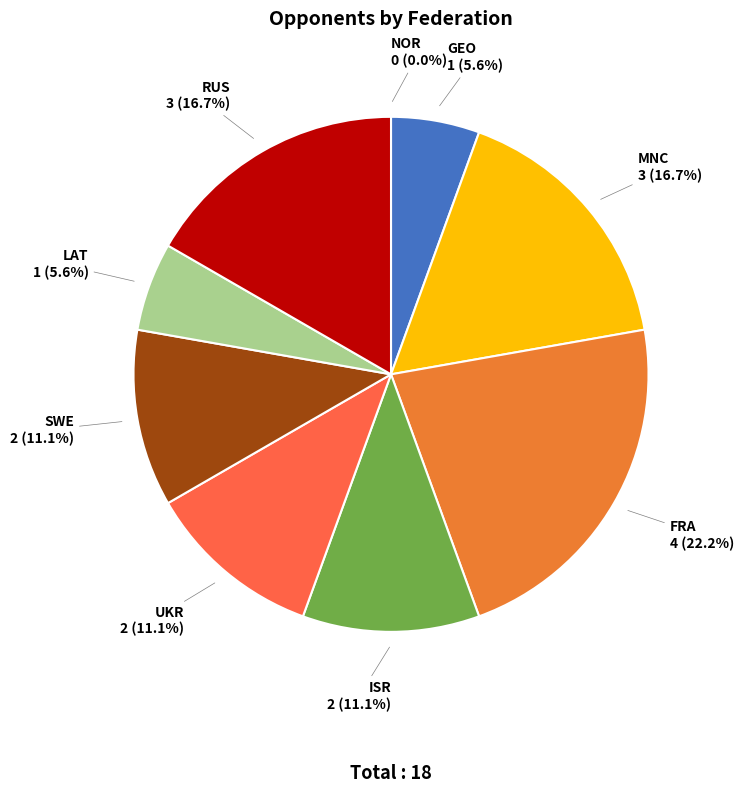

True or false: SWE accounts for 11% of the total.

True